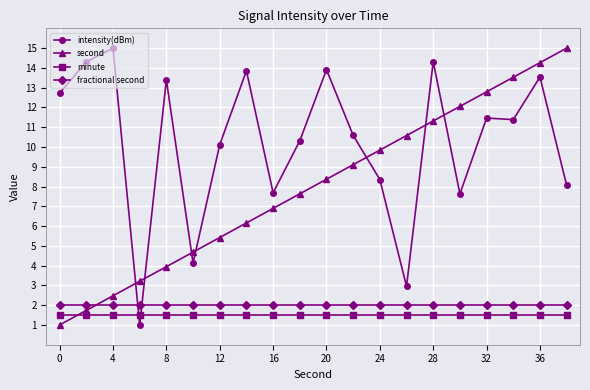

How many intersections are there between fractional second and second?

1